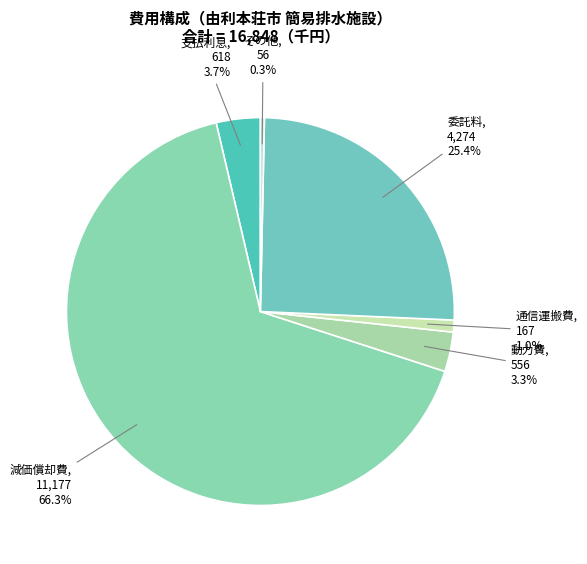

Which slice is the smallest?

その他